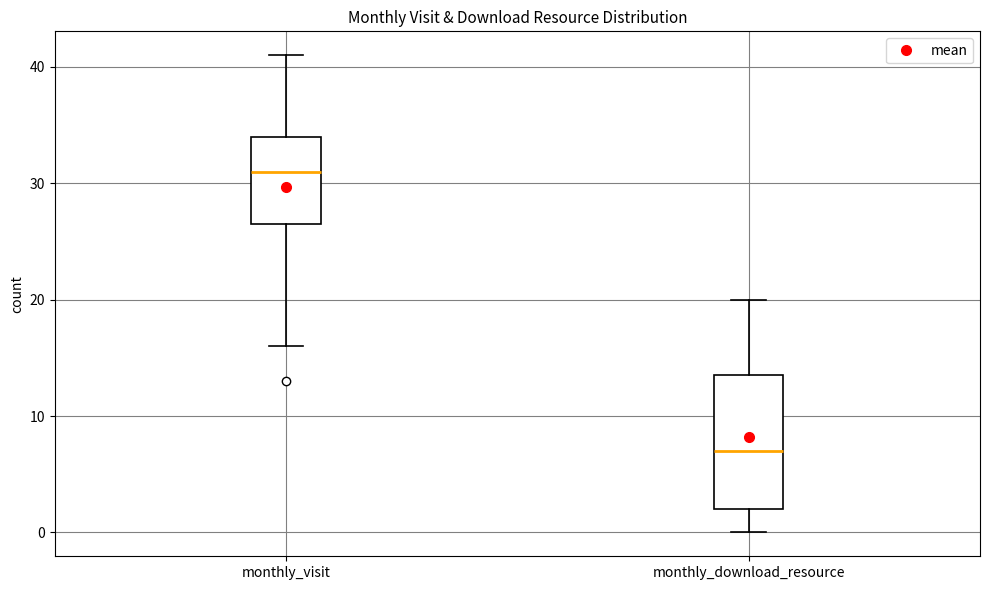

Reading left to right, read every box against the y-axis: the position of its median line, the range the box covers, and the ends of its whiskers. The values are not printed on the chart, so give them approximately, as read against the axis.

monthly_visit: median 31, box 27 to 34, whiskers 16 to 41
monthly_download_resource: median 7, box 2 to 14, whiskers 0 to 20